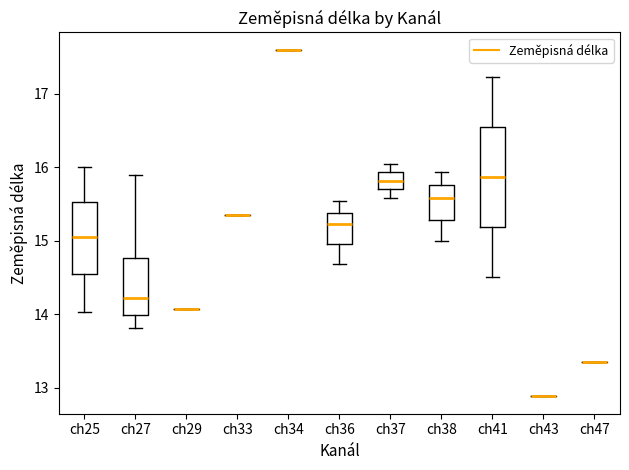

Reading left to right, transcribe this box plot: for each box, give where its median line is, the range the box spans, and where its two whiskers end, as read against the y-axis. The values are not printed on the chart, so give them approximately, as read against the axis.

ch25: median 15.1, box 14.5 to 15.5, whiskers 14.0 to 16.0
ch27: median 14.2, box 14.0 to 14.8, whiskers 13.8 to 15.9
ch29: box collapsed to a line at 14.1, whiskers 14.1 to 14.1
ch33: box collapsed to a line at 15.3, whiskers 15.3 to 15.3
ch34: box collapsed to a line at 17.6, whiskers 17.6 to 17.6
ch36: median 15.2, box 15.0 to 15.4, whiskers 14.7 to 15.5
ch37: median 15.8, box 15.7 to 15.9, whiskers 15.6 to 16.1
ch38: median 15.6, box 15.3 to 15.8, whiskers 15.0 to 15.9
ch41: median 15.9, box 15.2 to 16.5, whiskers 14.5 to 17.2
ch43: box collapsed to a line at 12.9, whiskers 12.9 to 12.9
ch47: box collapsed to a line at 13.4, whiskers 13.4 to 13.4